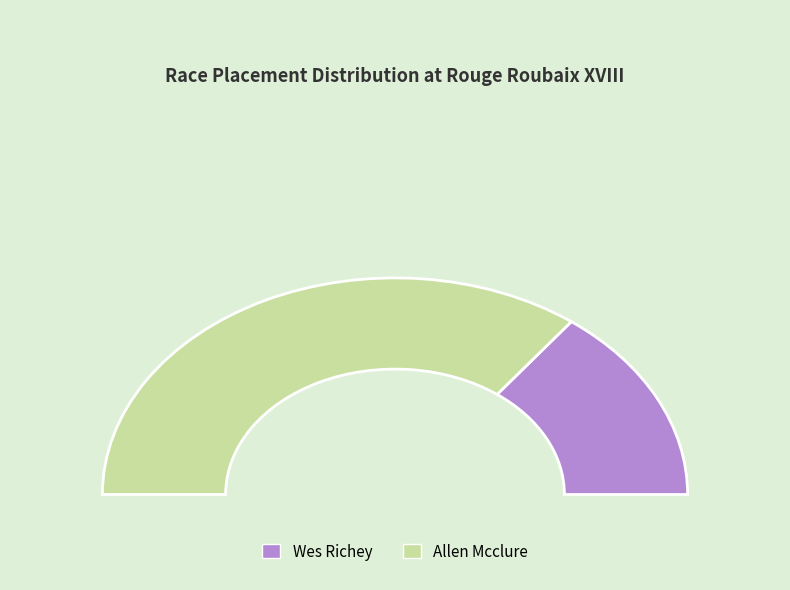

Which has a higher value, Allen Mcclure or Wes Richey?

Allen Mcclure